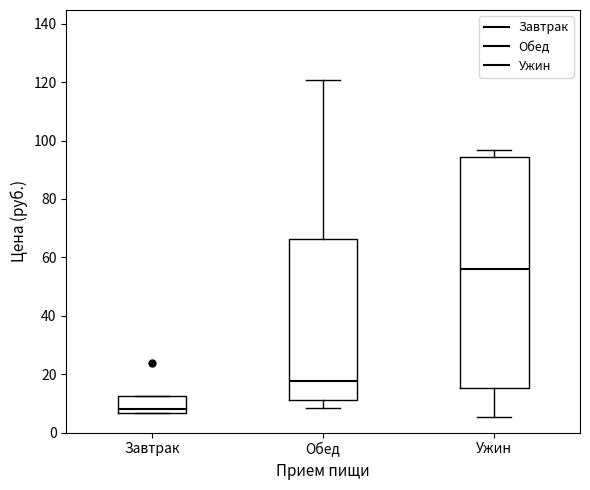

Reading left to right, transcribe this box plot: for each box, give where its median line is, the range the box spans, and where its two whiskers end, as read against the y-axis. The values are not printed on the chart, so give them approximately, as read against the axis.

Завтрак: median 8, box 6 to 12, whiskers 6 to 12
Обед: median 18, box 12 to 66, whiskers 8 to 120
Ужин: median 56, box 16 to 94, whiskers 6 to 96